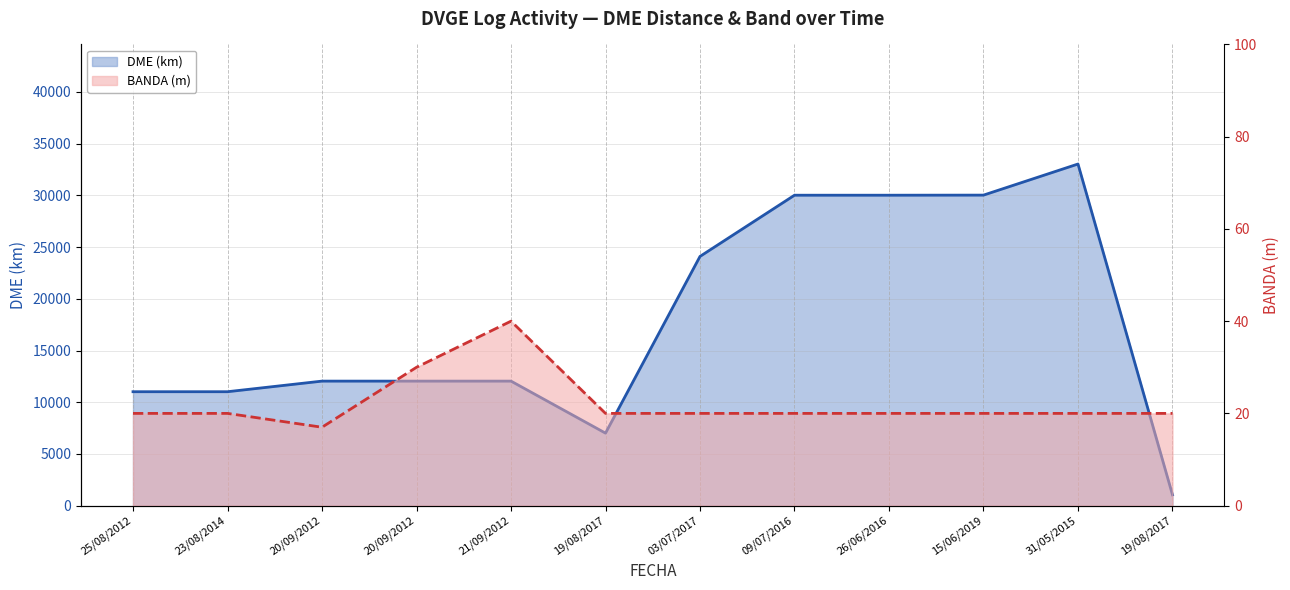

Which series has the largest range (max minus min)?

DME (km)